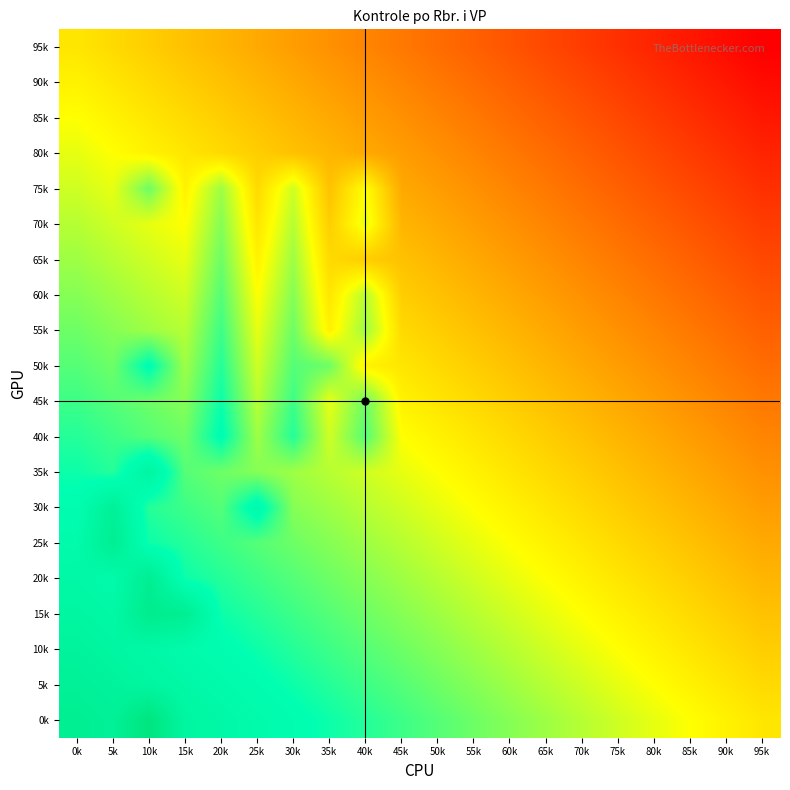

Count the number of data series in this chart.

20